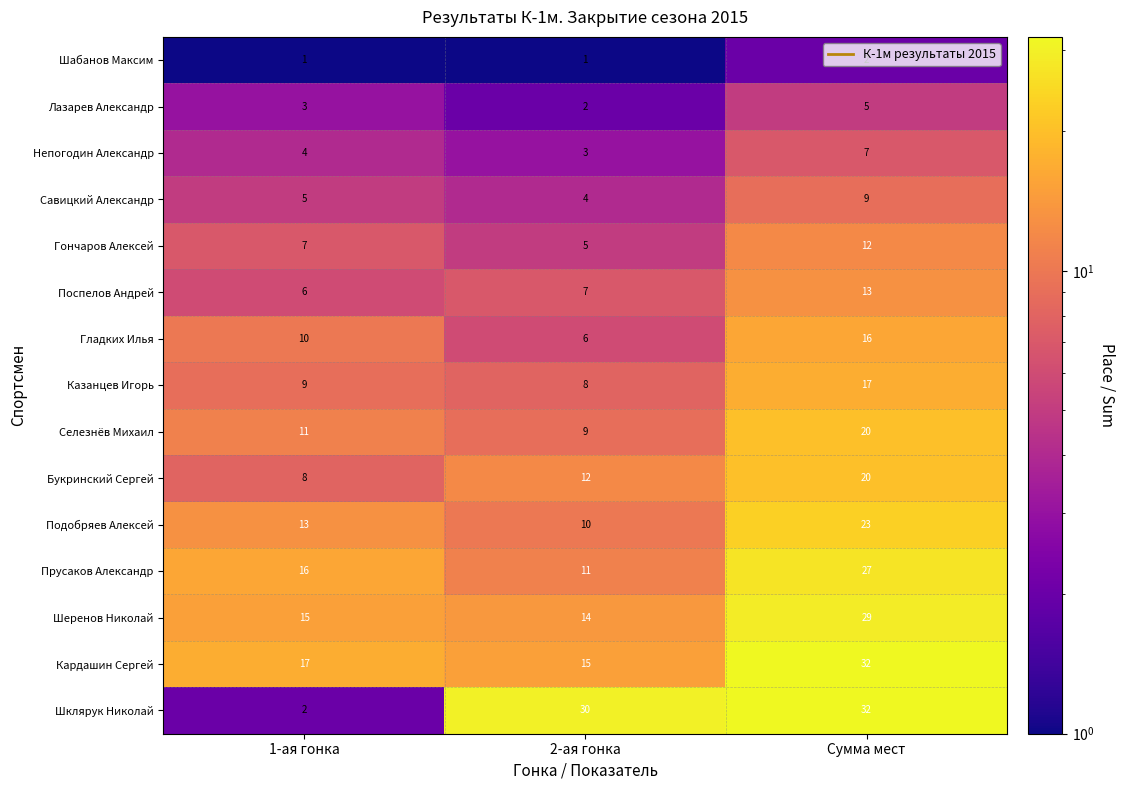

The value of Гладких Илья at Сумма мест is 5. True or false?

False